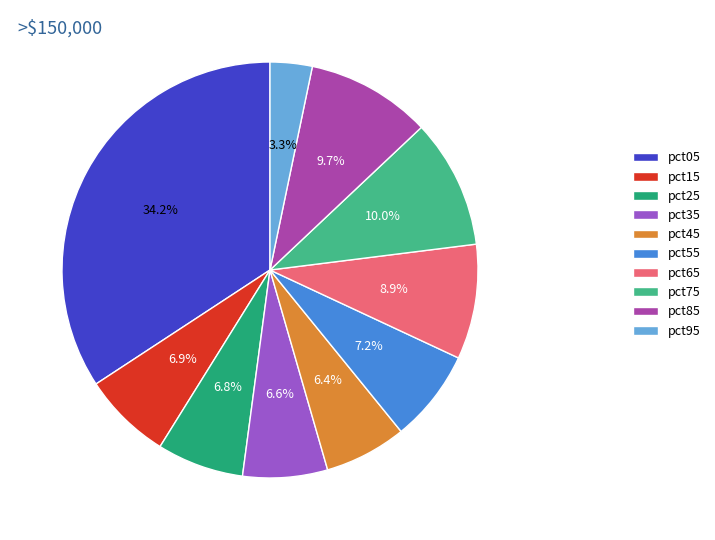

Which slice is the smallest?

pct95